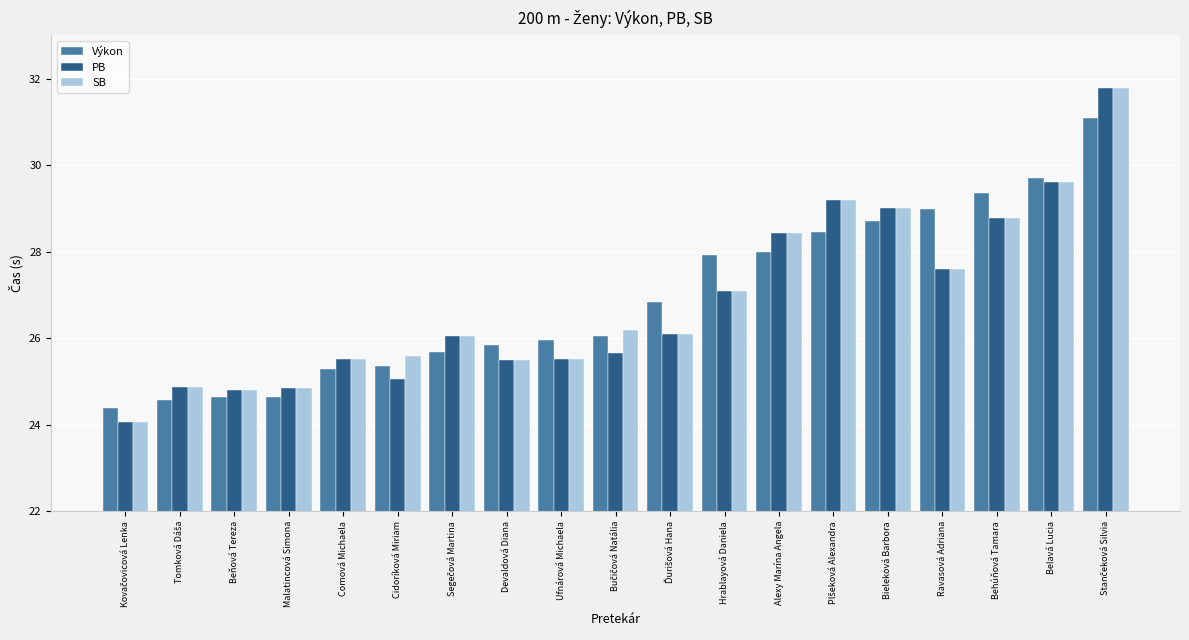

What is the sum of all Výkon values?

511.5